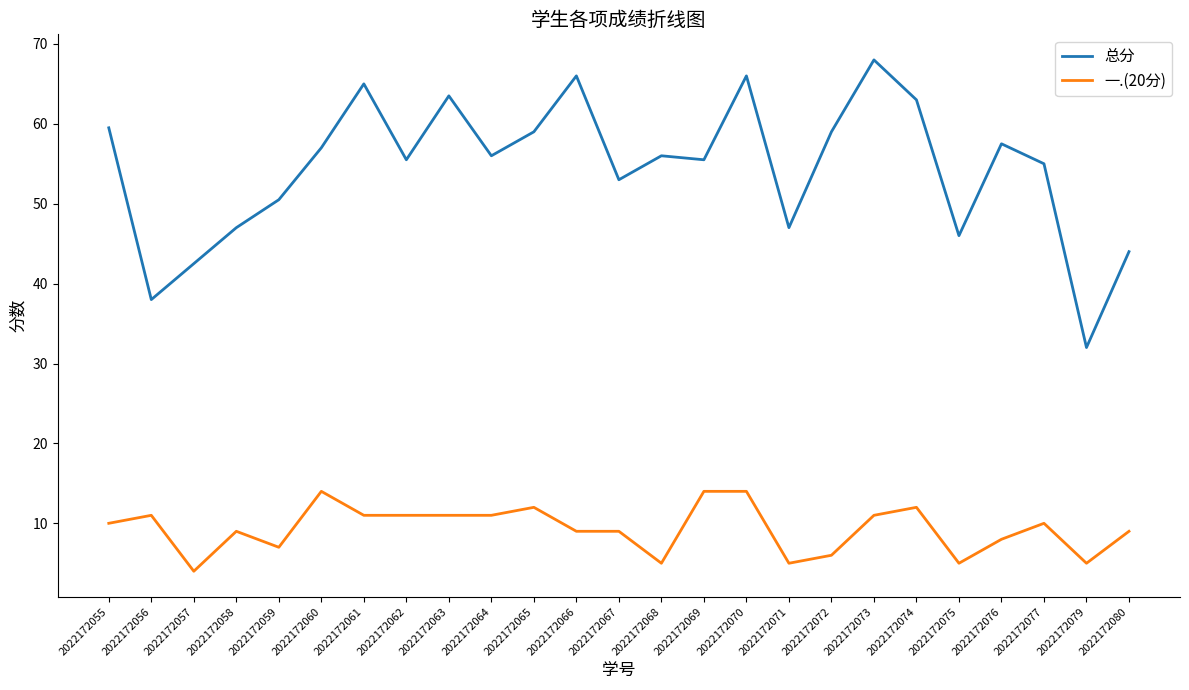

List the series in order of their peak value, highest first.

总分, 一.(20分)